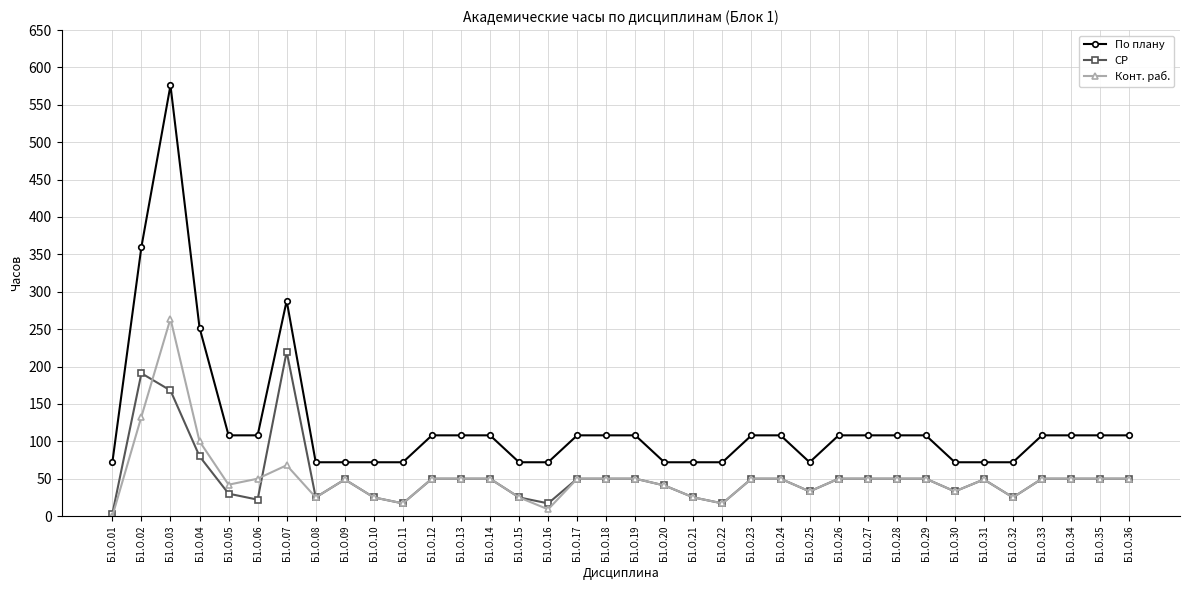

How many lines are shown in the chart?

3